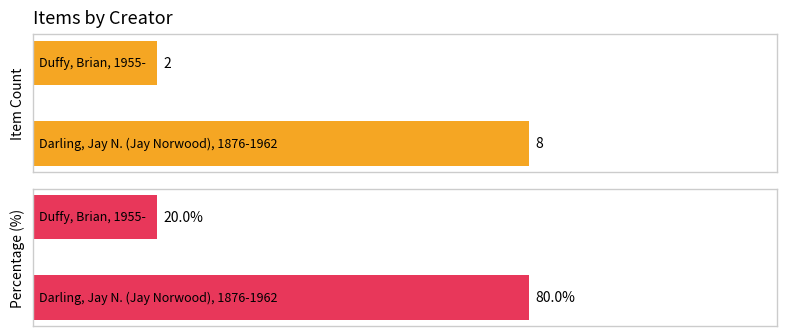

How many bars are there in each group?

2